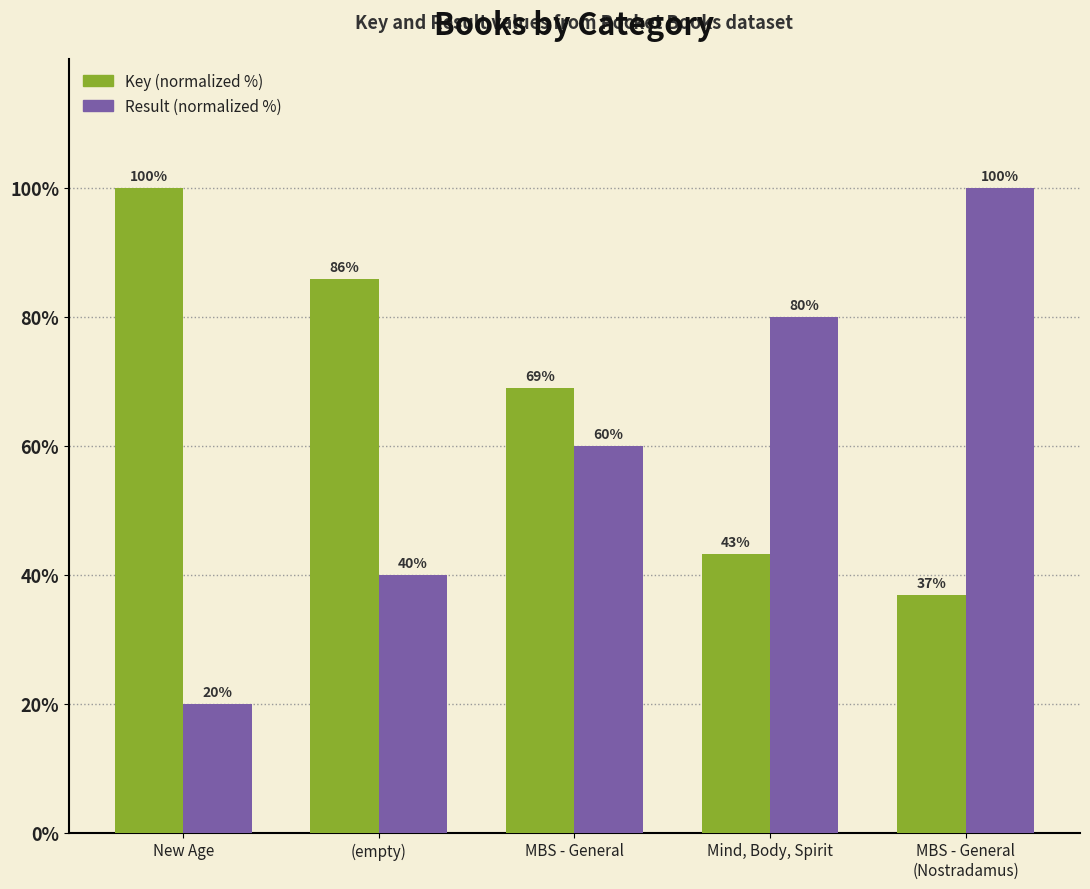

Where is Key (normalized %) nearest to the value 68?

MBS - General